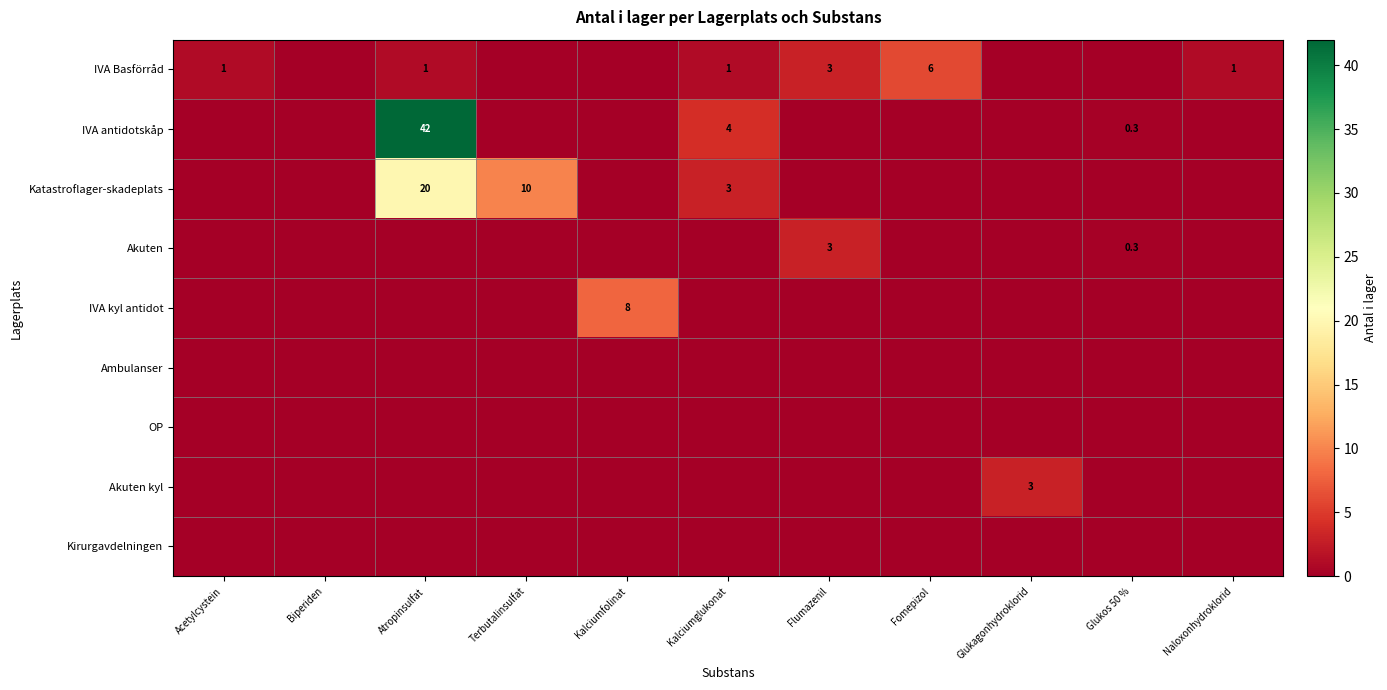

How many data points does each series have?

11